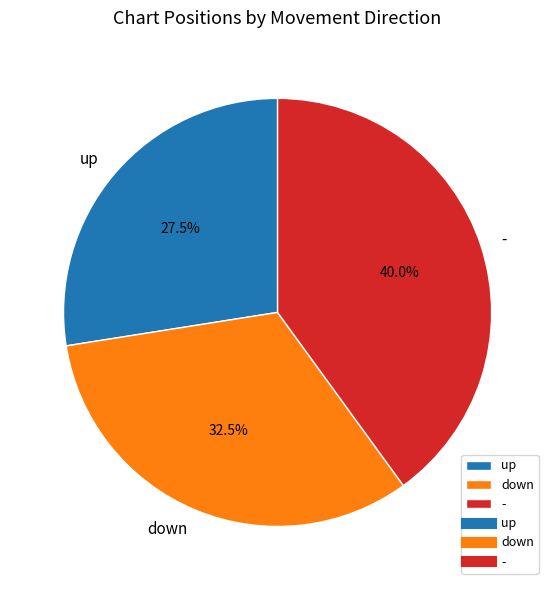

How many segments does this pie chart have?

3